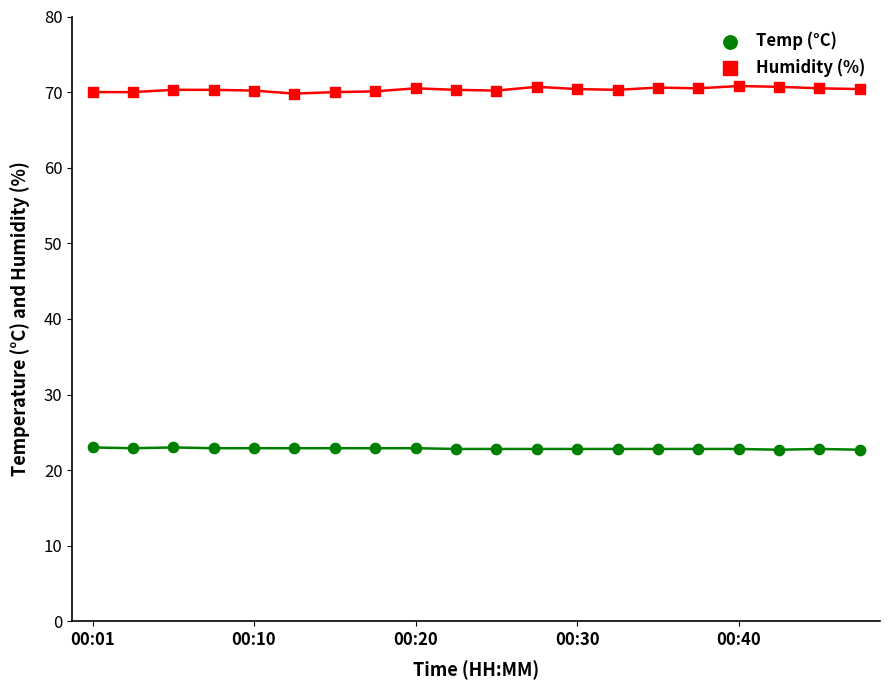

Which series reaches the maximum Y coordinate?

Humidity (%)